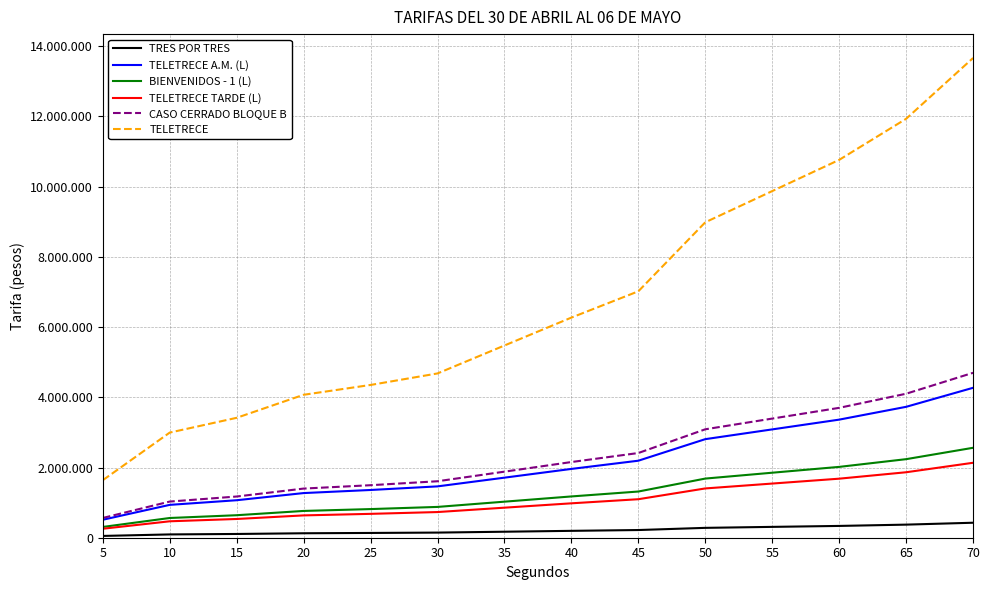

At how many categories does at least one series exceed 13612553?

1